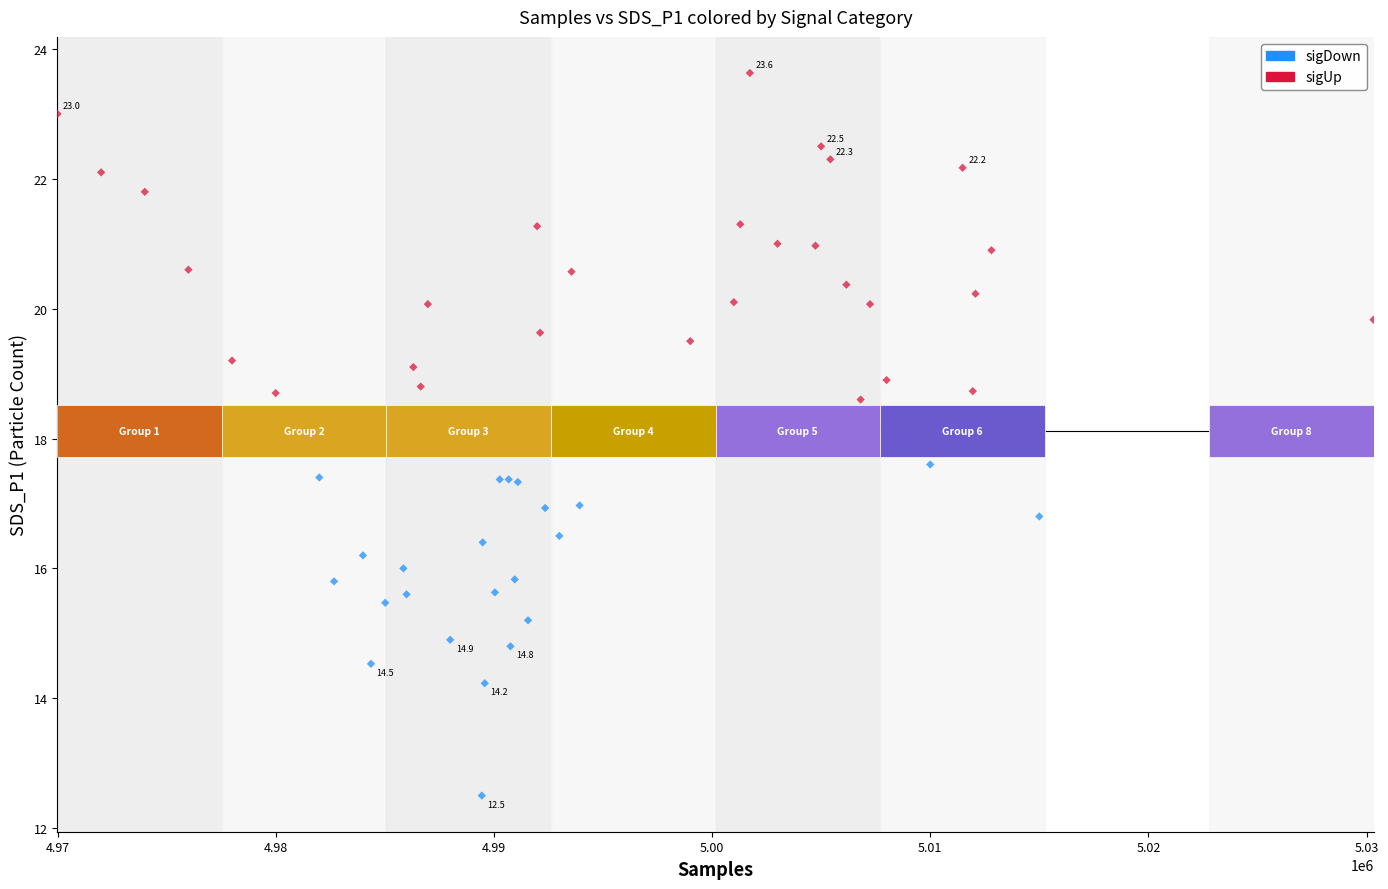

Which series contains the highest Y value?

sigUp